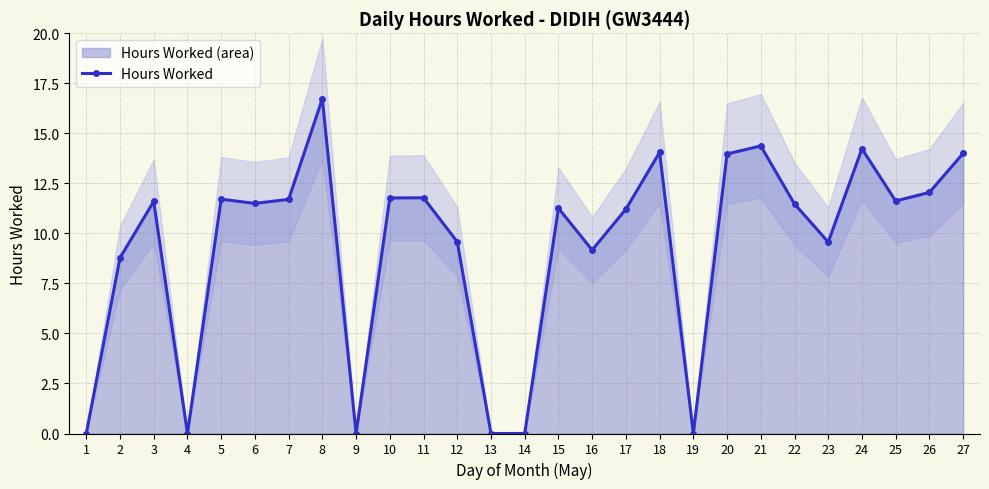

Which label corresponds to the smallest value in the chart?

1